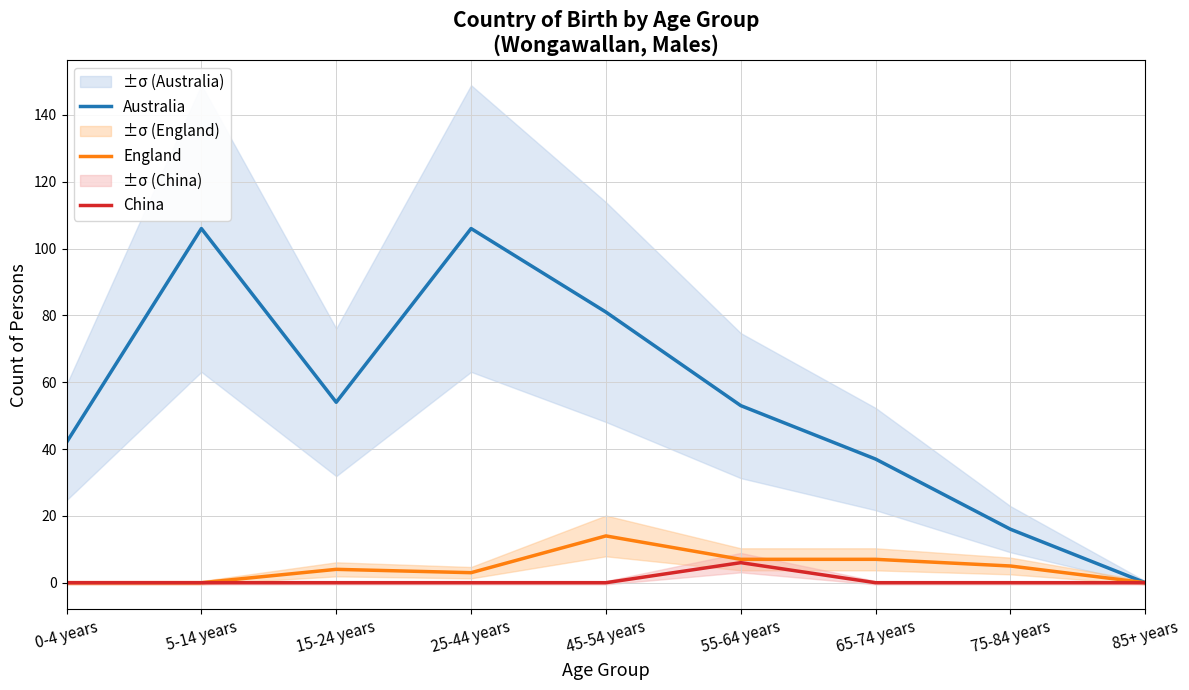

What is the difference between the highest and lowest values at 45-54 years?

81